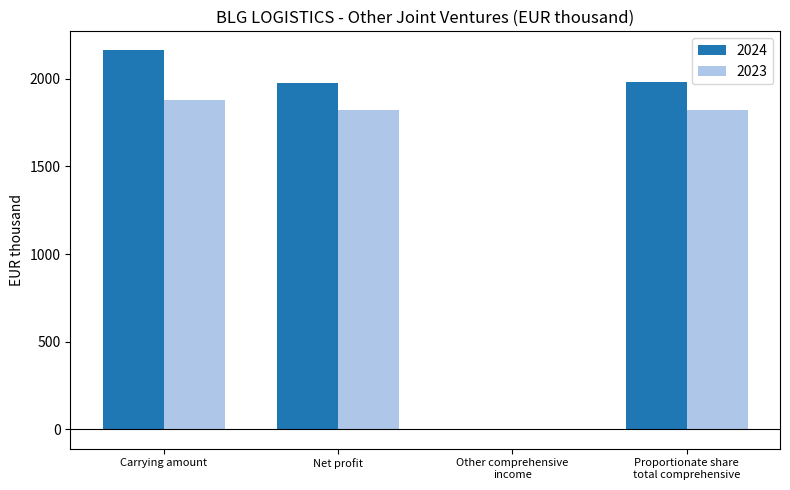

Between Carrying amount and Net profit, which series saw the biggest shift?

2024